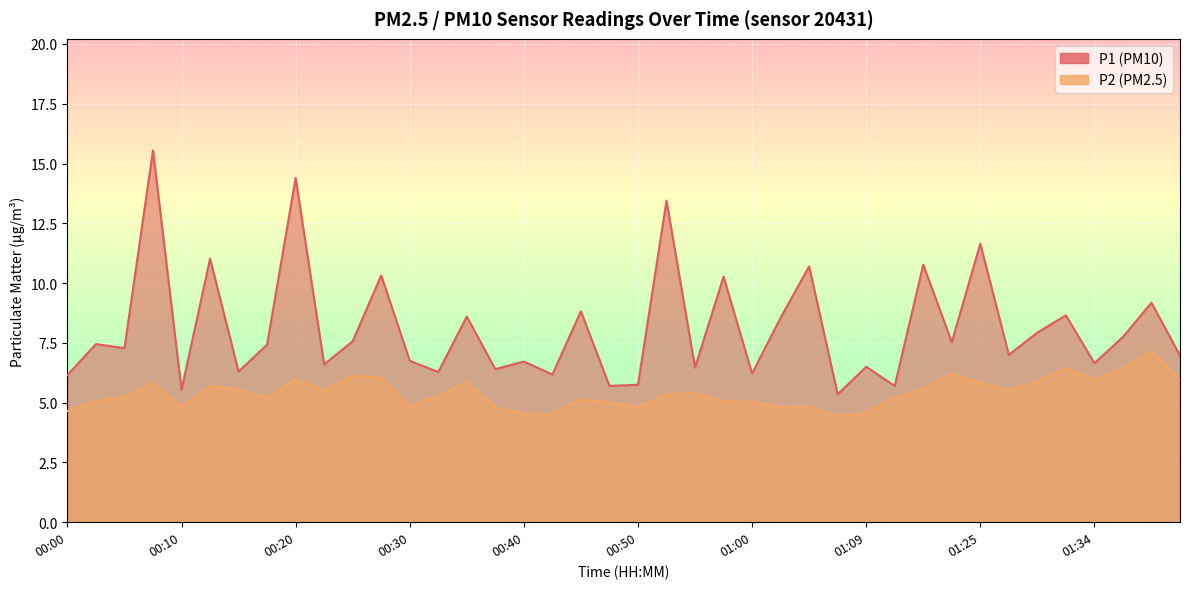

What is the approximate value of P1 at 00:25?

7.6